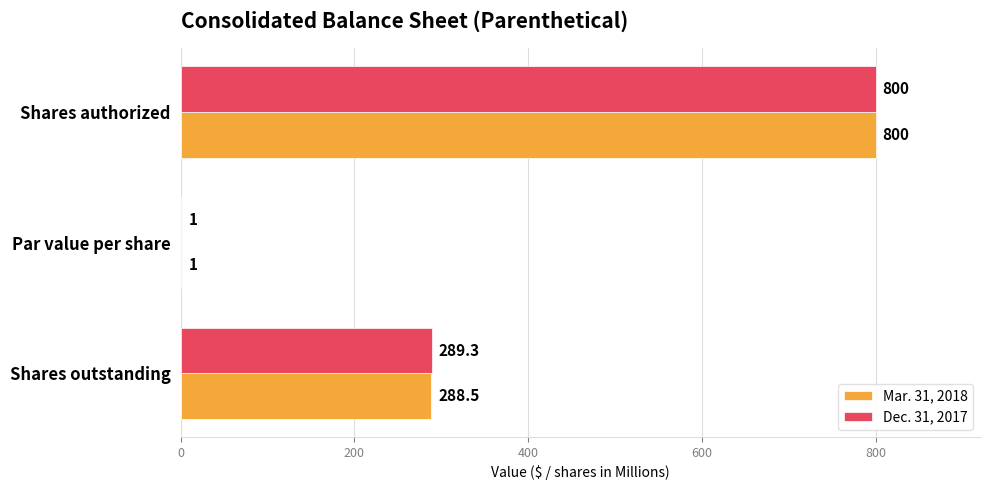

How many data points does each series have?

3